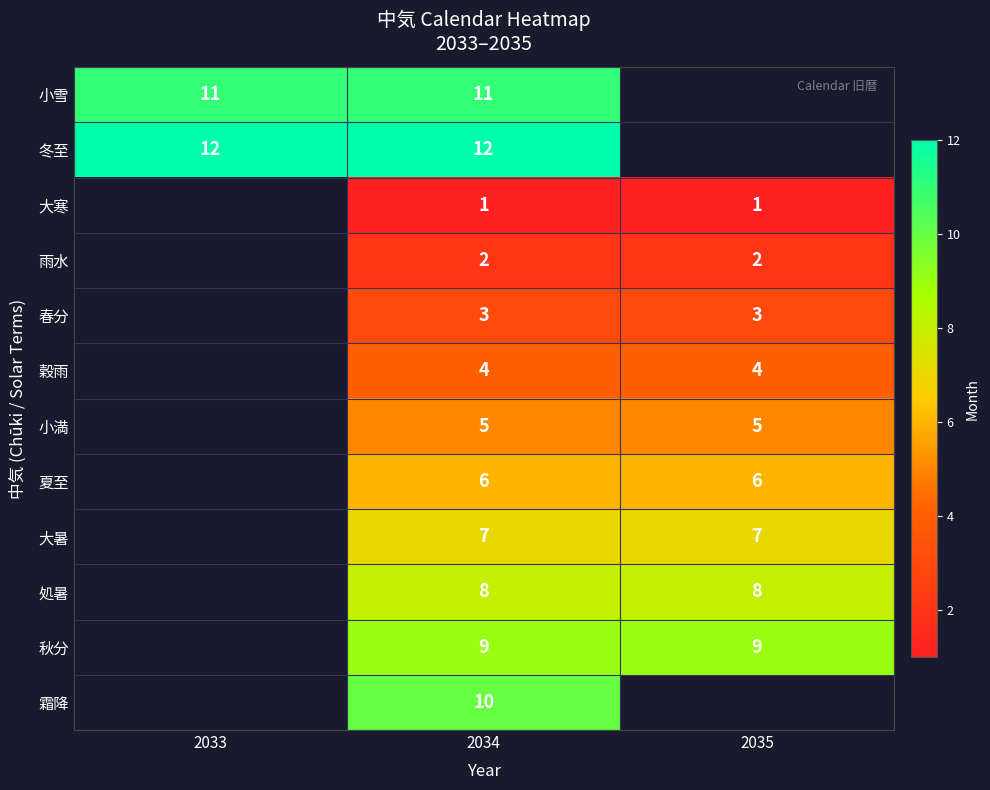

The value of 夏至 at 2035 is 6. True or false?

True